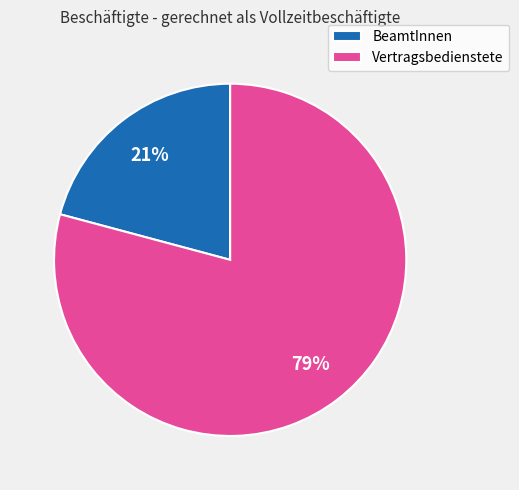

Is the sum of BeamtInnen and Vertragsbedienstete greater than half?

Yes